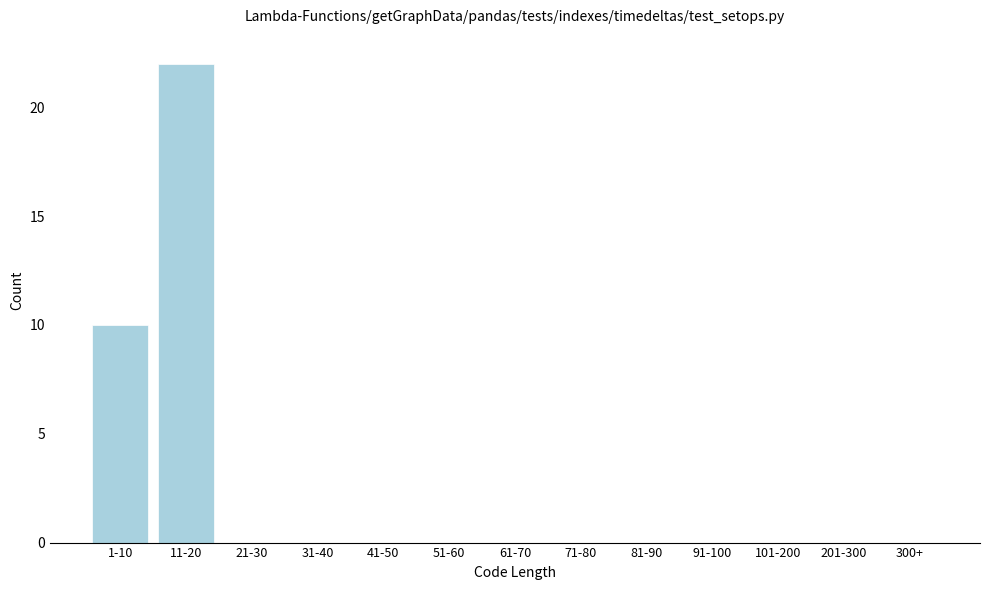

Reading right to left, transcribe all the data shown in this chart.

300+=0	201-300=0	101-200=0	91-100=0	81-90=0	71-80=0	61-70=0	51-60=0	41-50=0	31-40=0	21-30=0	11-20=22	1-10=10